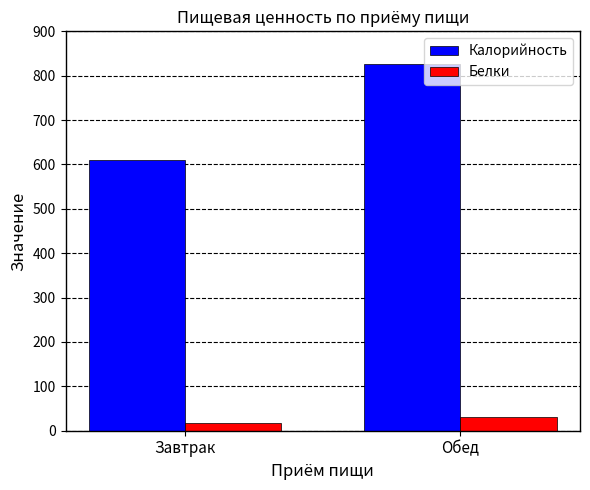

True or false: Калорийность has a value of 492.8 at Обед.

False